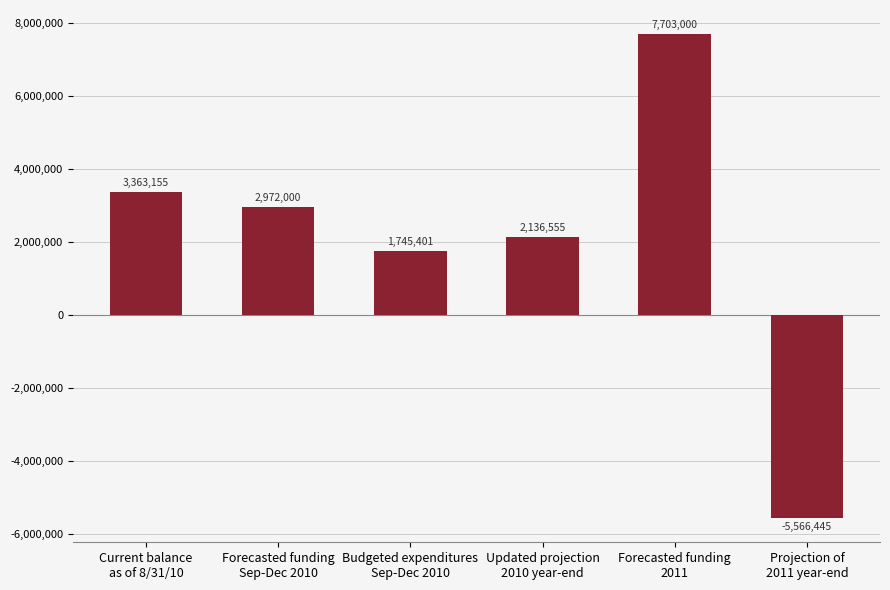

Are the bars grouped side by side (vs. stacked)?

No